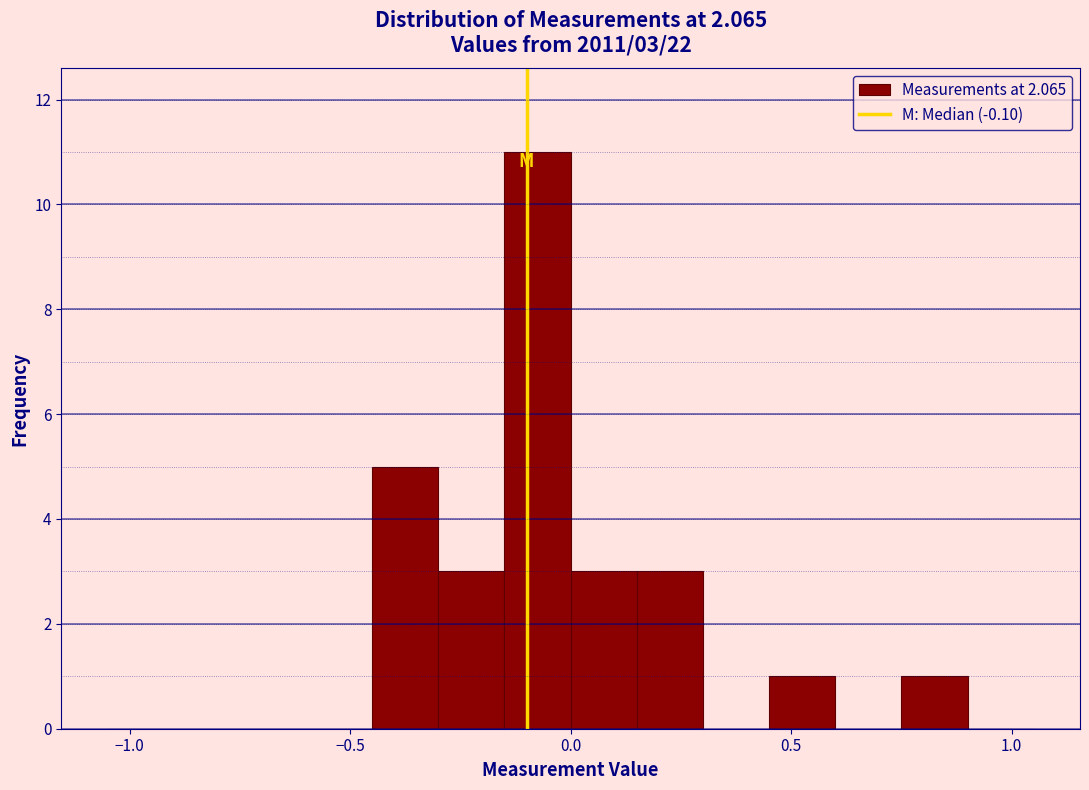

Around what value on the x-axis is the tallest bar? Give the approximate position of its centre, as read against the axis.

-0.05